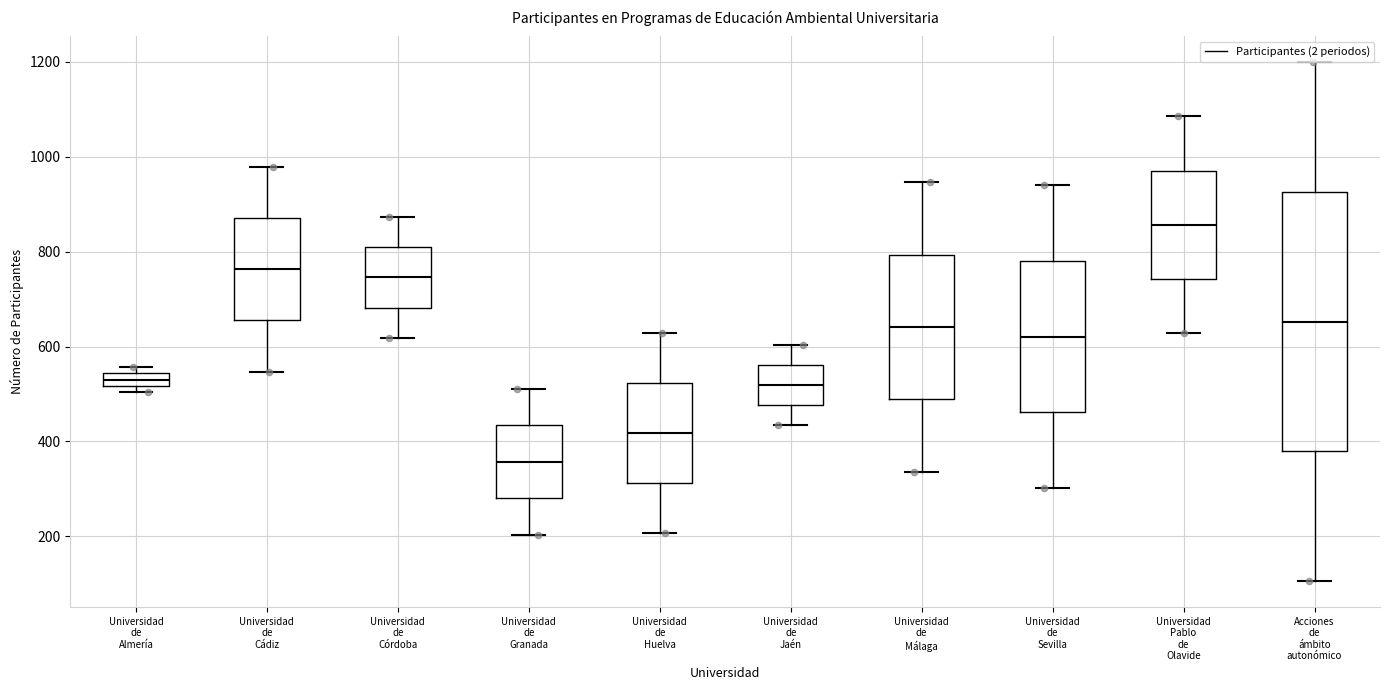

Where is the lower edge of the box for Universidad Pablo de Olavide on the y-axis? The values are not printed on the chart, so give them approximately, as read against the axis.

740